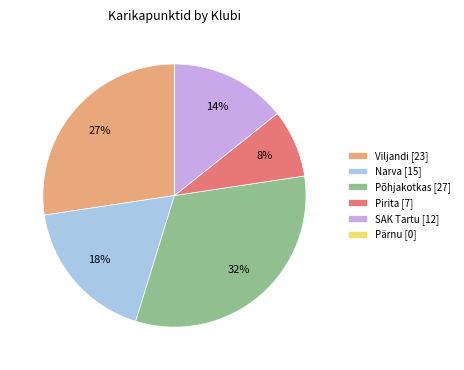

The Narva [15] slice represents 4% of the pie. True or false?

False